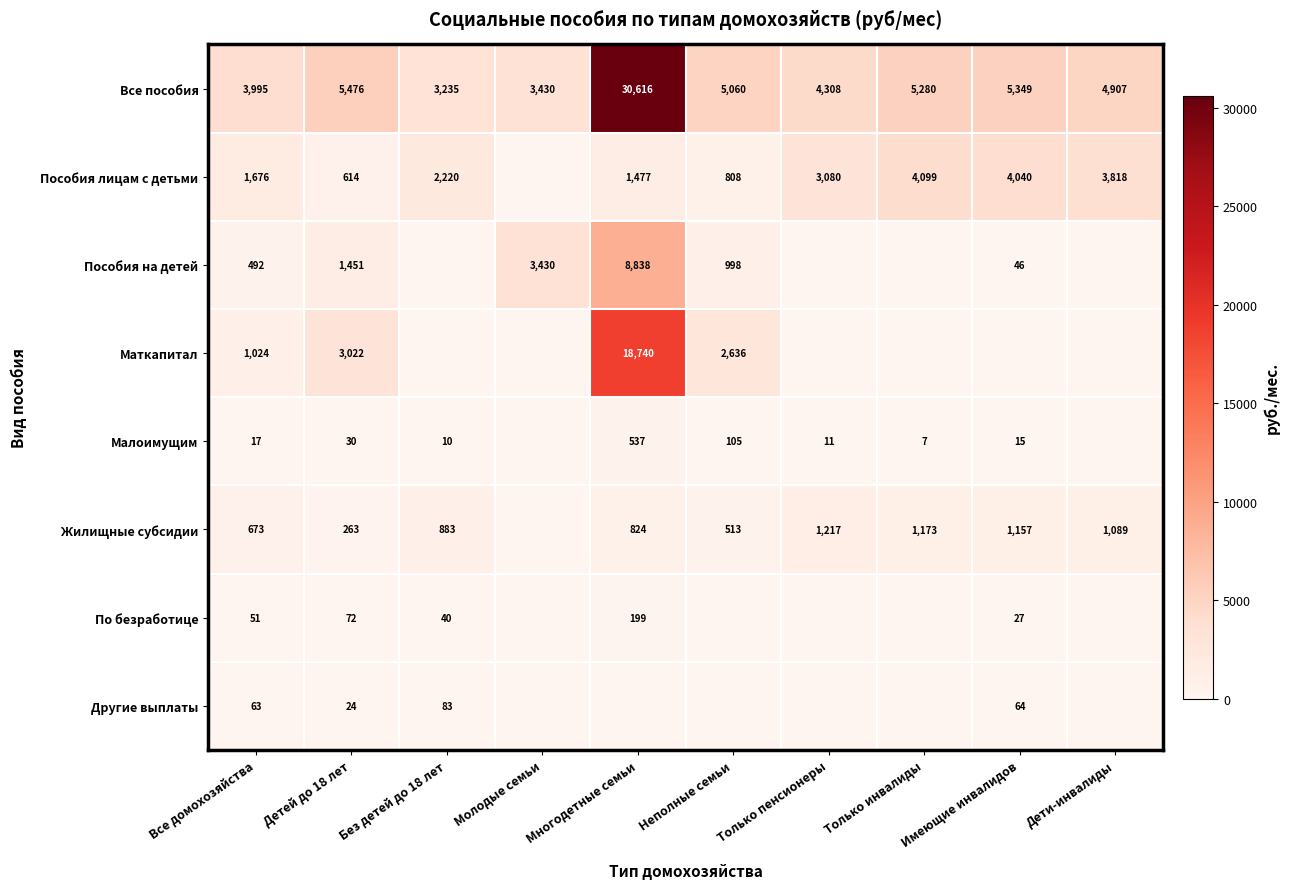

At how many categories does at least one series exceed 28456?

1